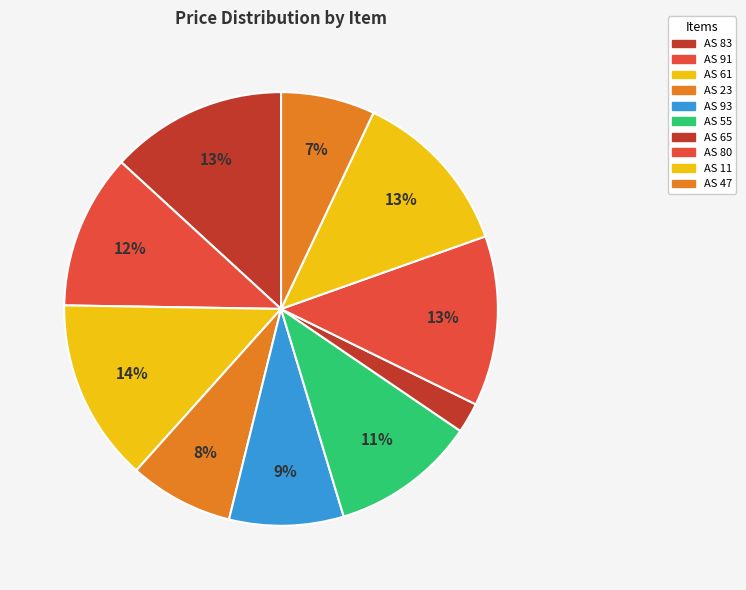

Count the number of slices in the pie.

10